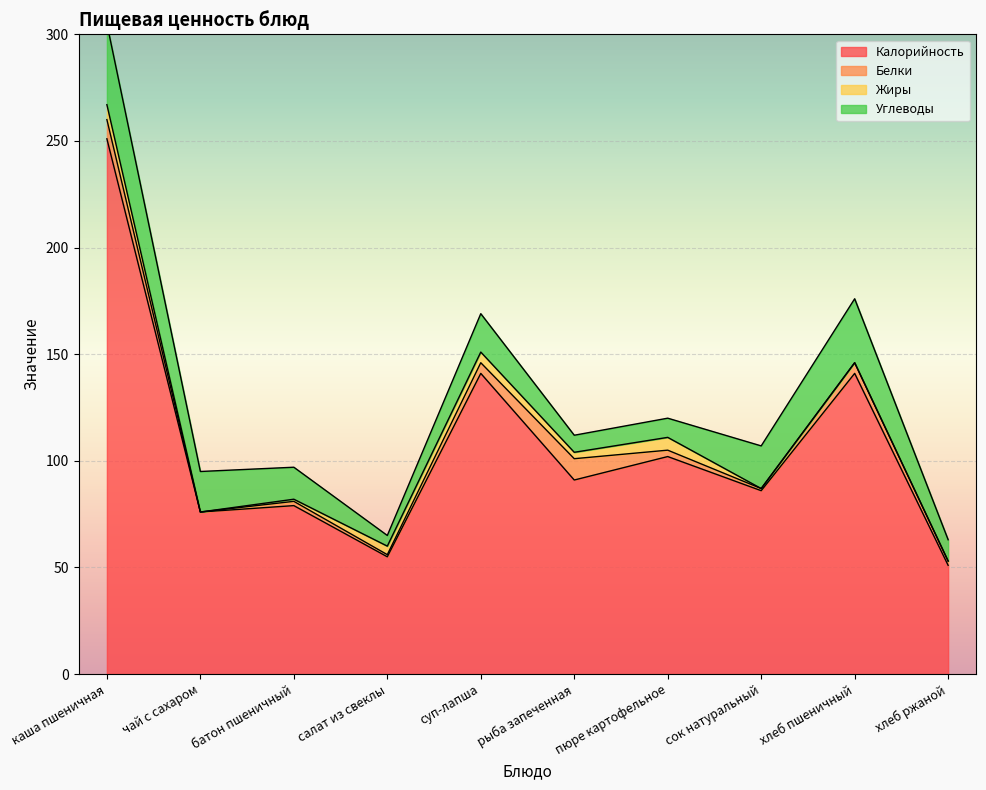

What is the lowest value of the Калорийность series?

51